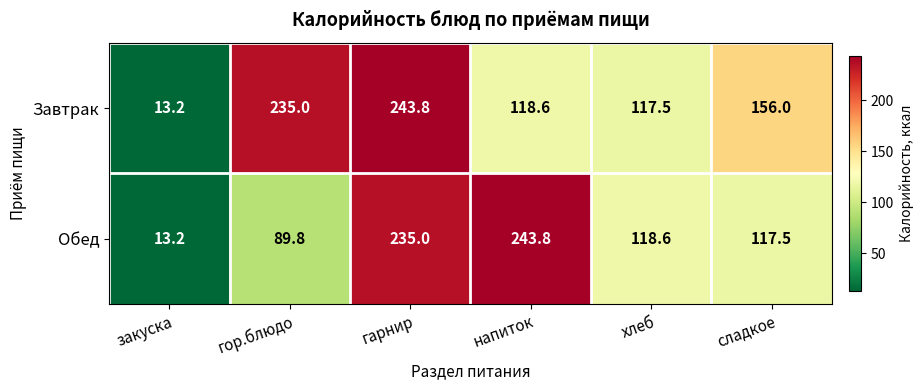

Reading left to right, extract all data points from this chart.

Завтрак: 13.2	235.0	243.8	118.6	117.5	156.0
Обед: 13.2	89.8	235.0	243.8	118.6	117.5